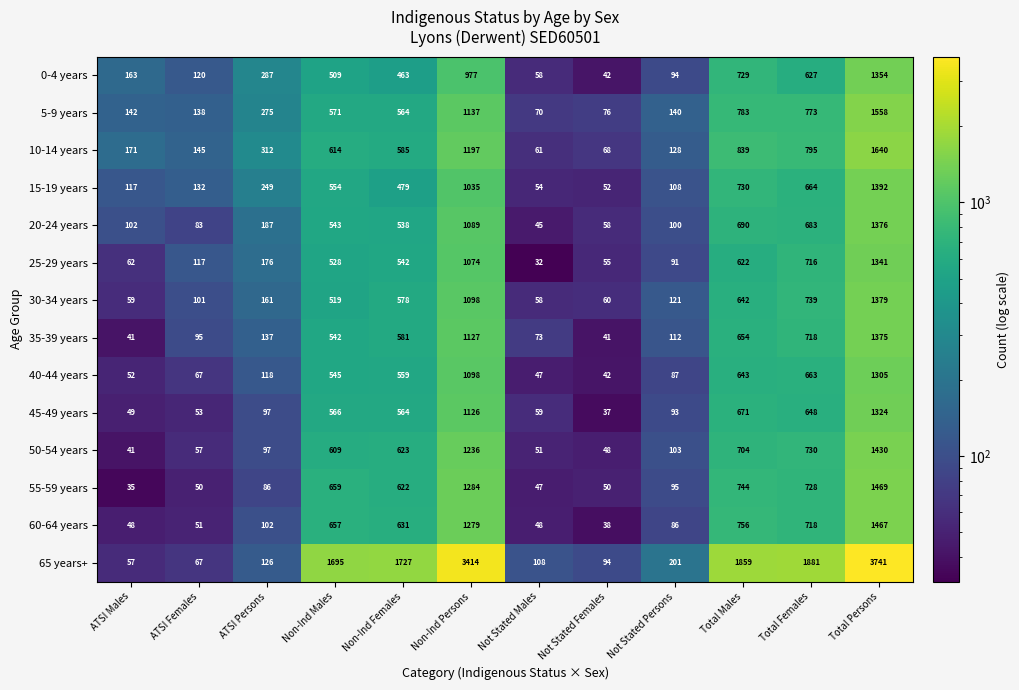

How many categories are shown in the chart?

12